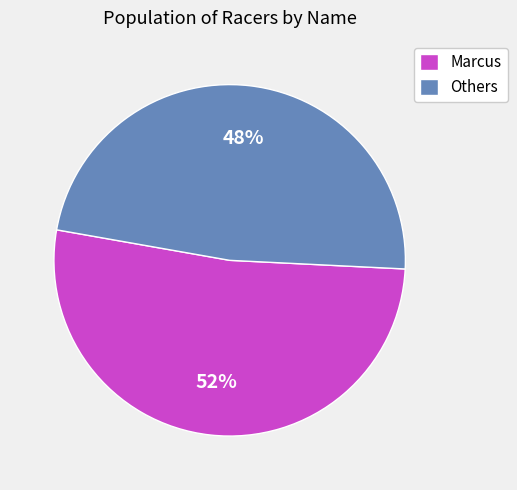

Is it true that Marcus is 60% of the pie?

False